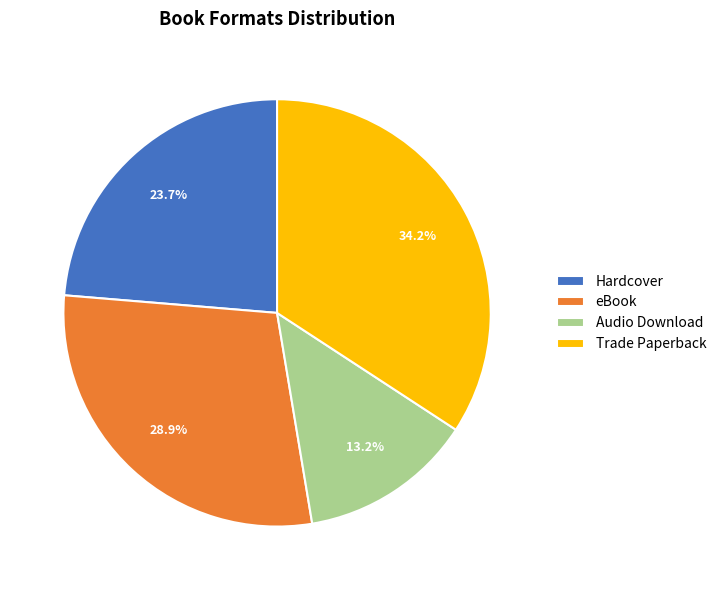

To the nearest percent, what is the combined percentage of Trade Paperback and eBook?

63%